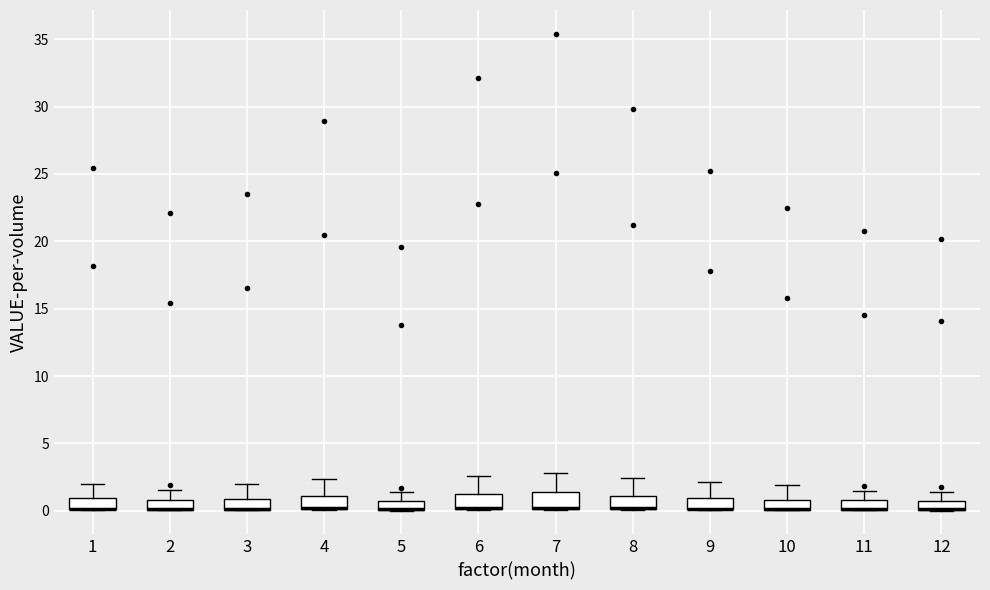

Where does the upper whisker of the box at x = 4 end on the y-axis? The values are not printed on the chart, so give them approximately, as read against the axis.

2.5